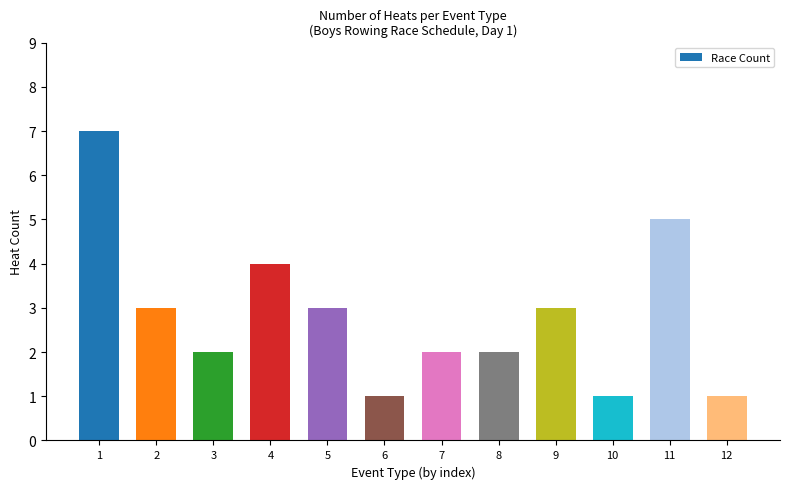

Read the value at 12.

1